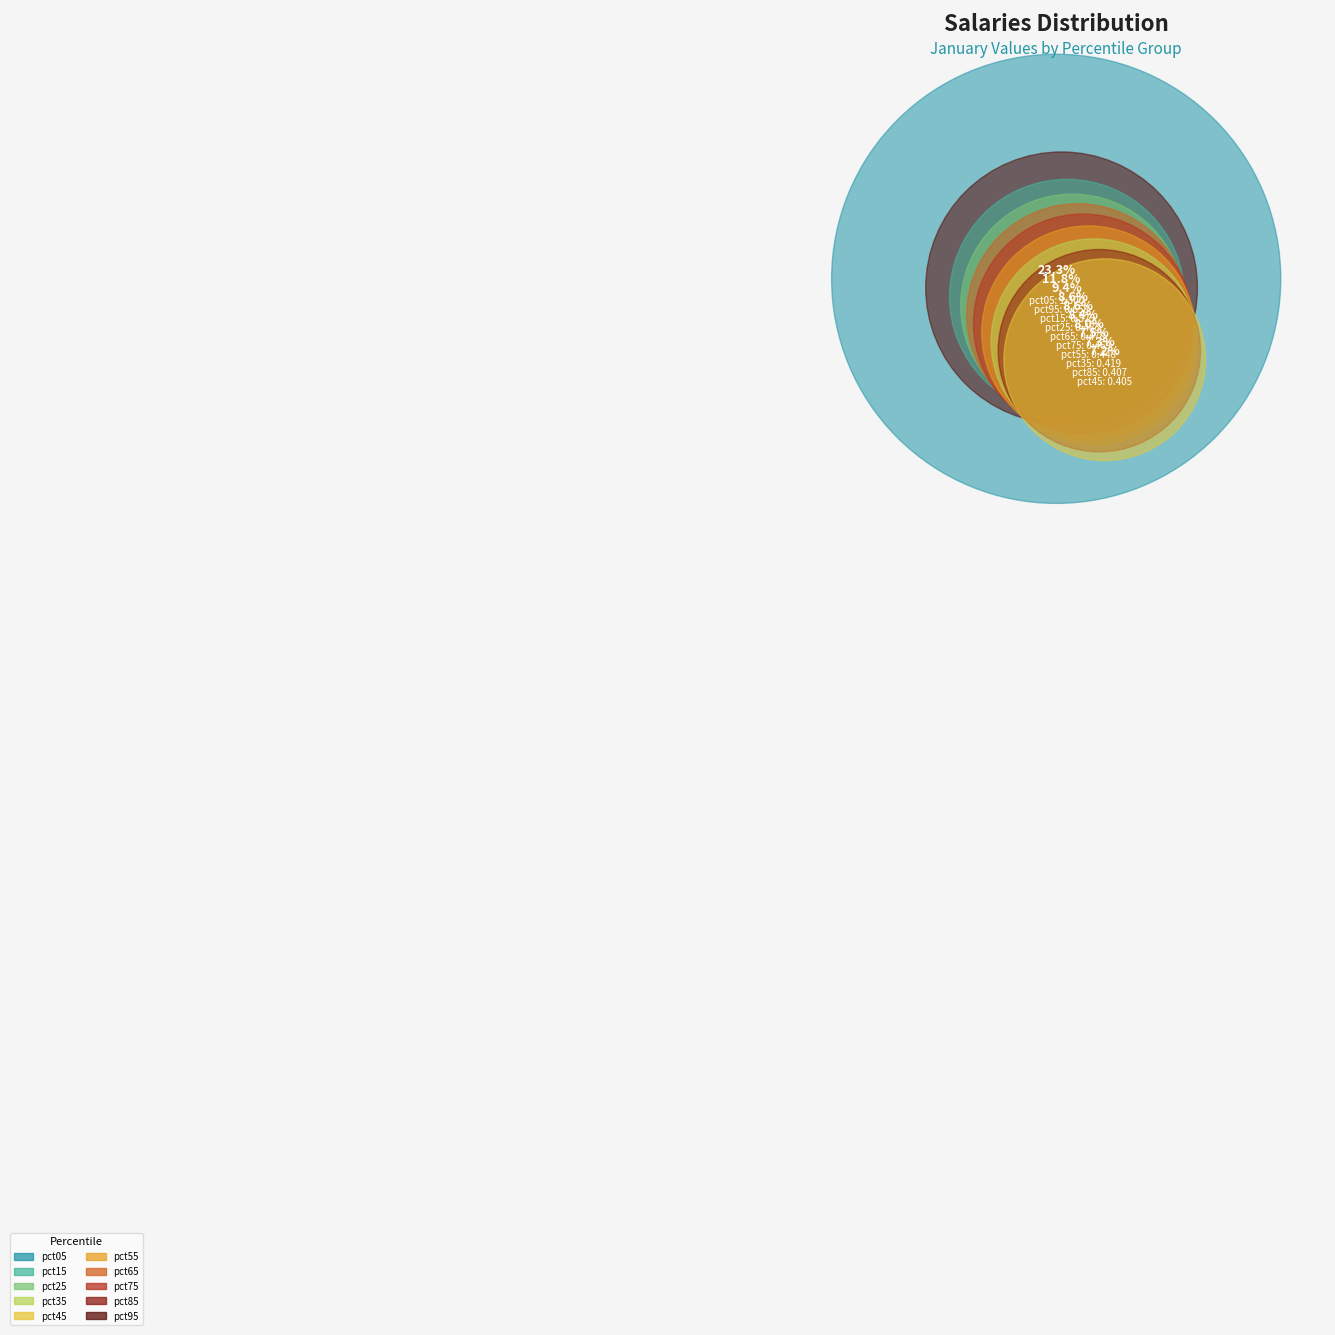

Rank the categories by value from lowest to highest.

pct45, pct85, pct35, pct55, pct75, pct65, pct25, pct15, pct95, pct05